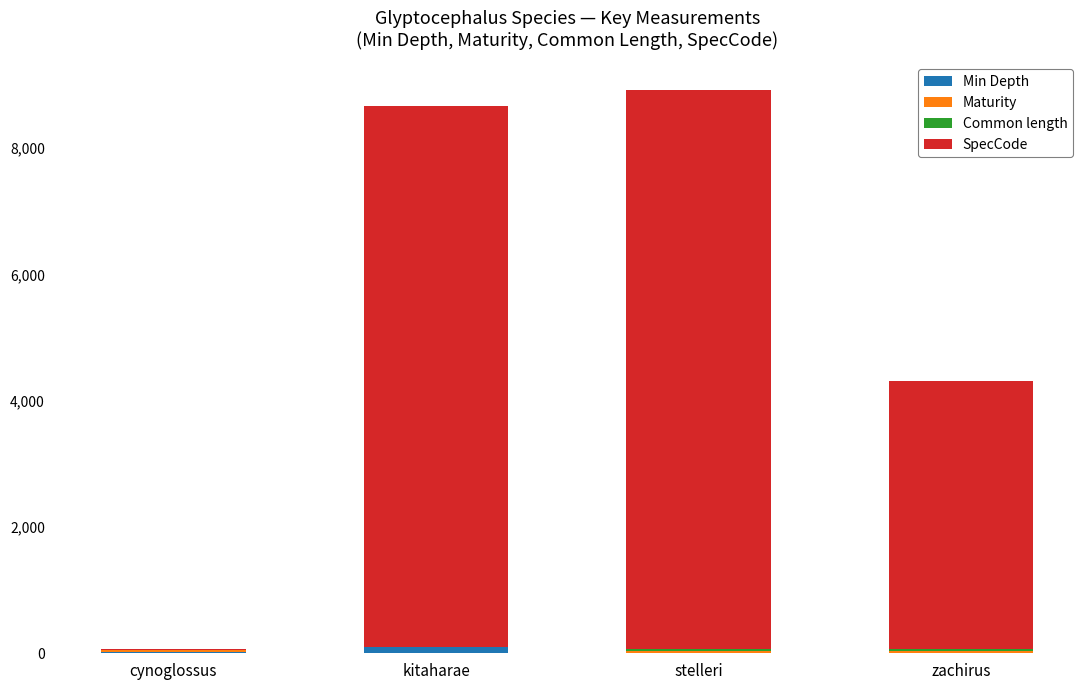

Are the bars grouped side by side (vs. stacked)?

No